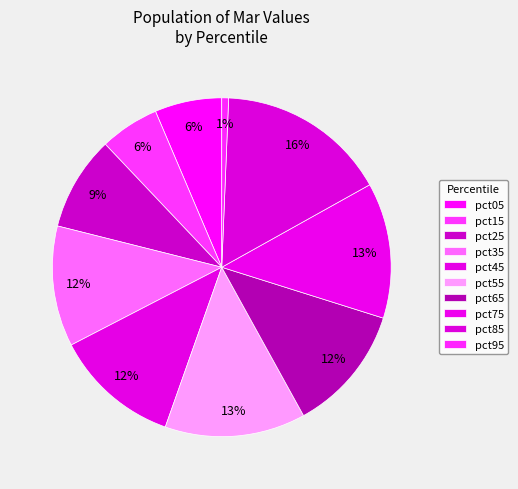

How many segments does this pie chart have?

10